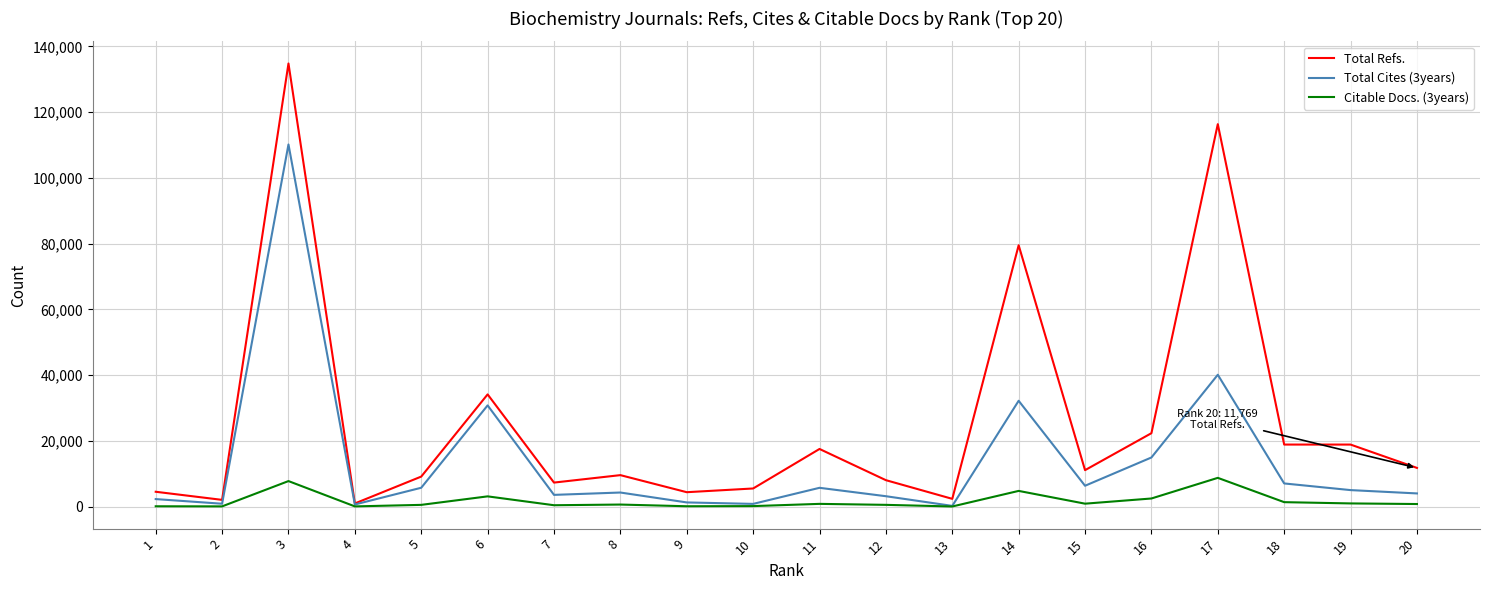

Is it true that Total Cites (3years) equals 7040 at 18?

True